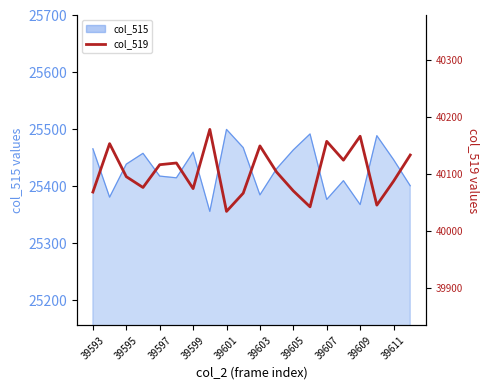

What is the sum of all values?

802075